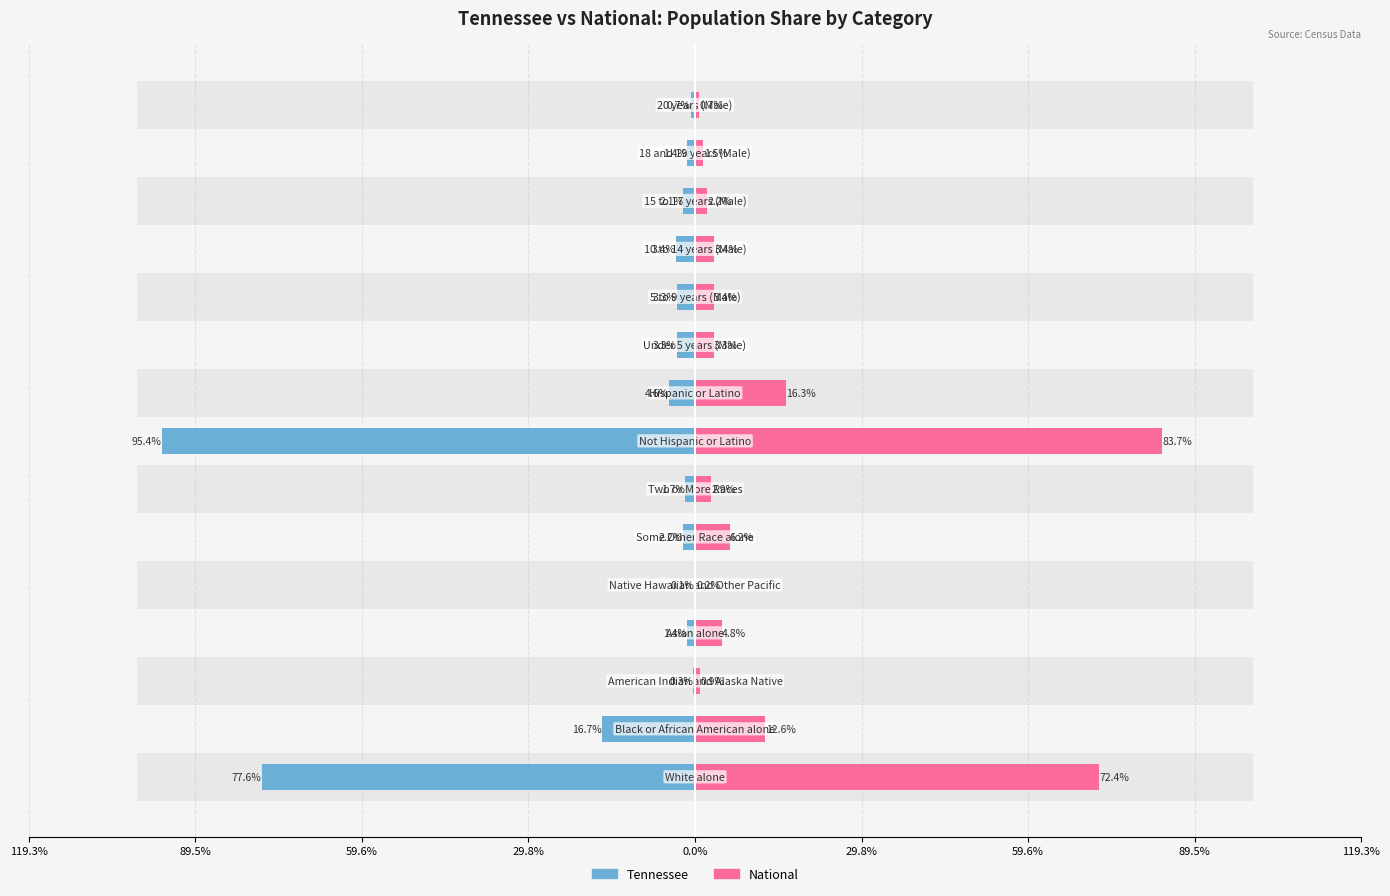

Count the number of data series in this chart.

2